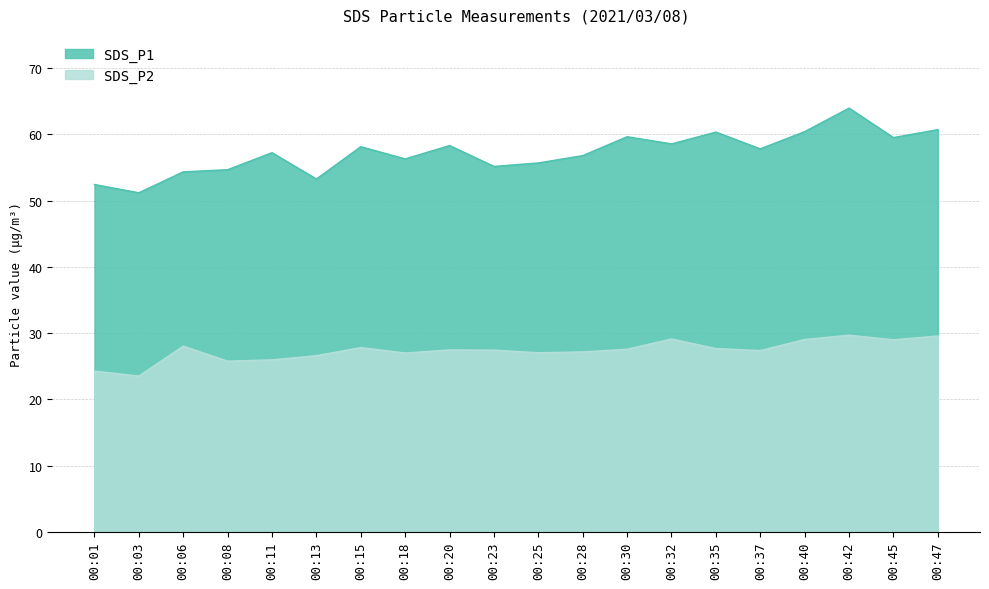

Does the chart display data point markers on the line(s)?

No